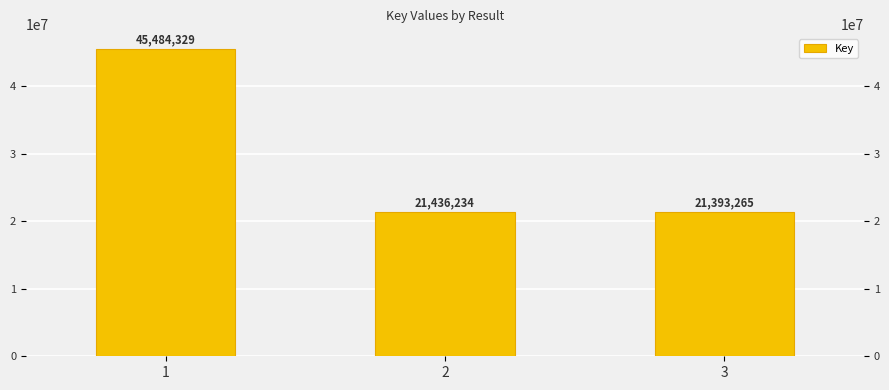

List the labels in order of value, smallest first.

3, 2, 1